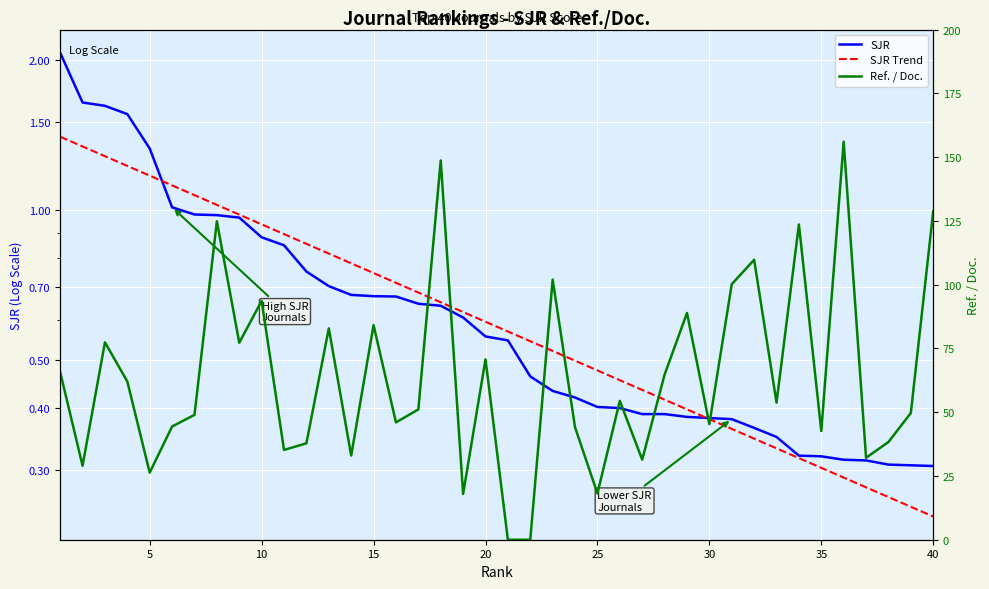

What is the value of the SJR point at the 38th from the left?

0.3